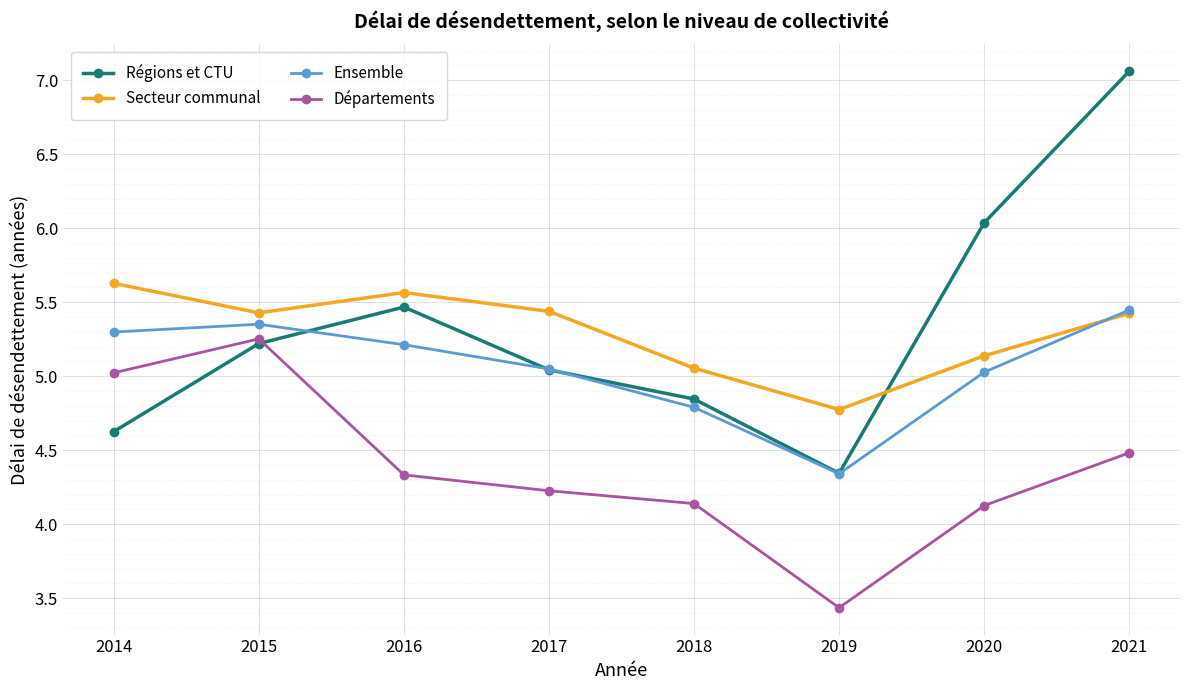

What is the difference between the highest and lowest values at 2016?

1.2